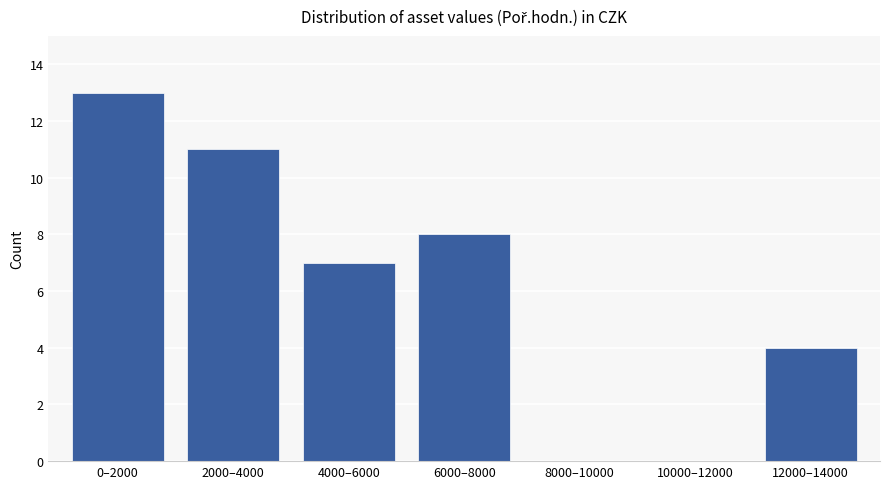

Reading left to right, extract all data points from this chart.

0–2000=13	2000–4000=11	4000–6000=7	6000–8000=8	8000–10000=0	10000–12000=0	12000–14000=4